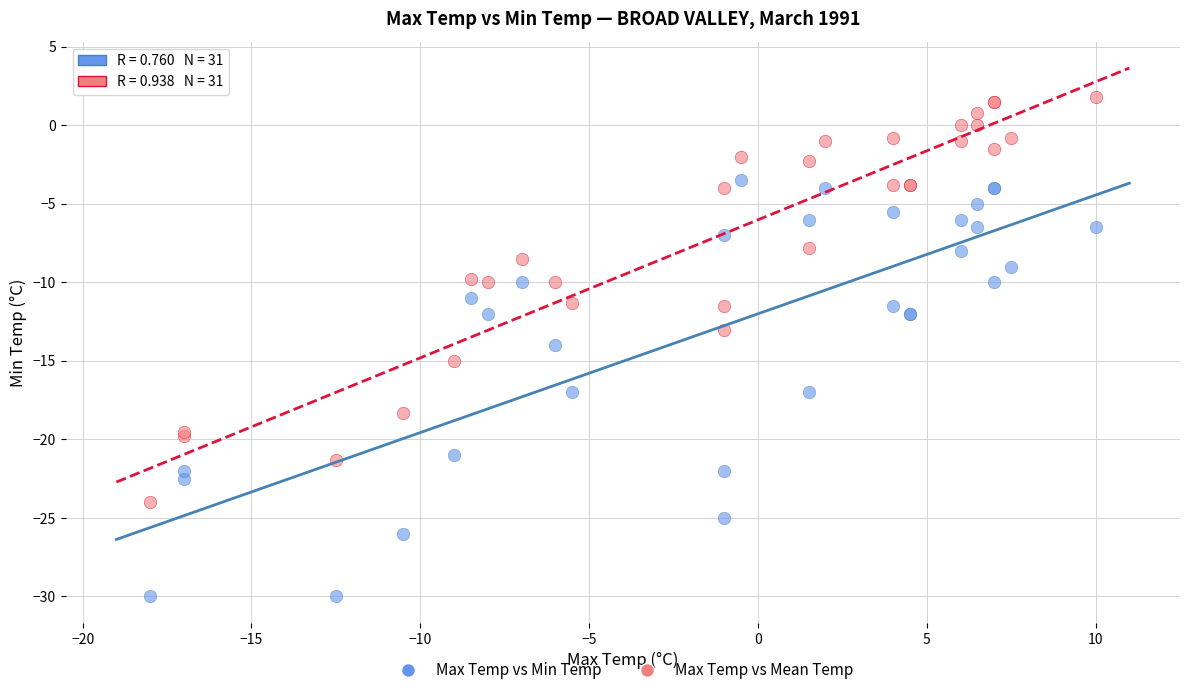

What is the X range (max minus min) for the scatter plot?

28.0